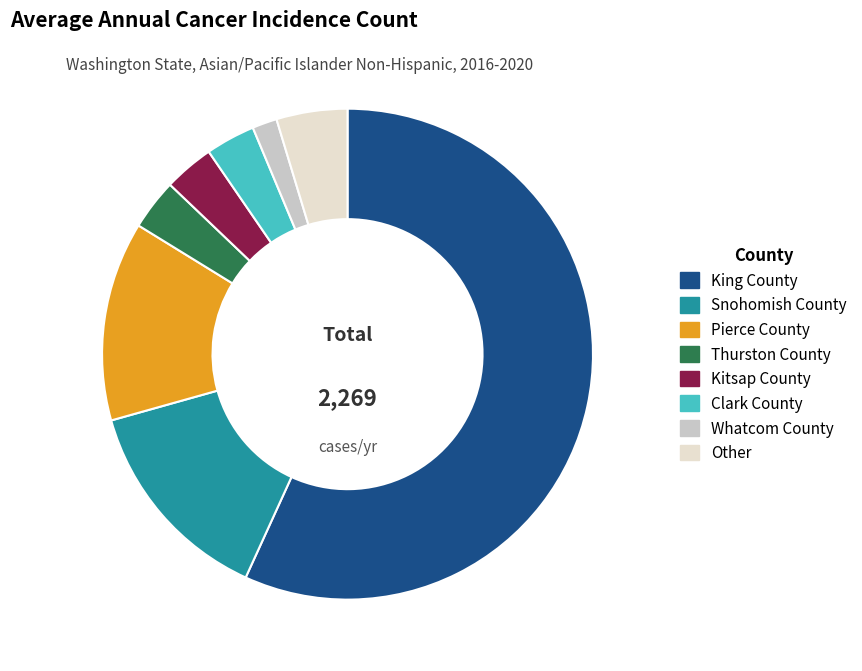

Which slice is the largest?

King County